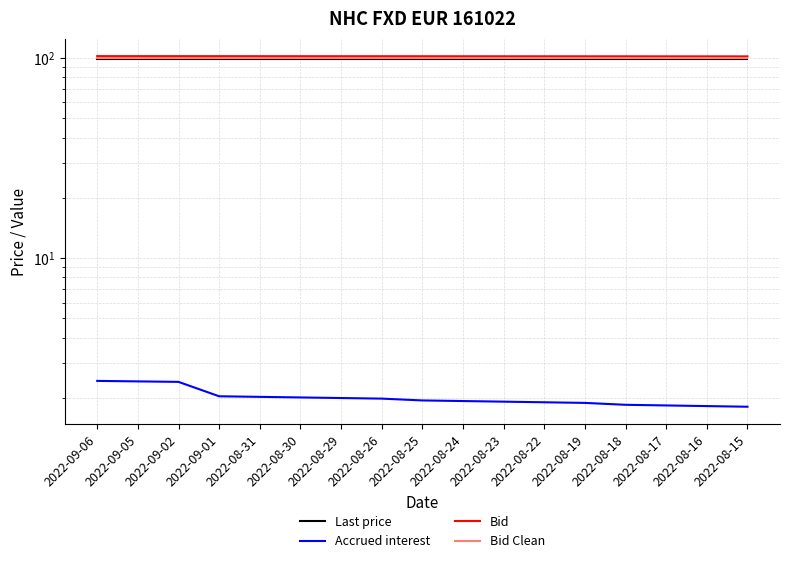

True or false: Bid and Accrued interest cross at least once.

False